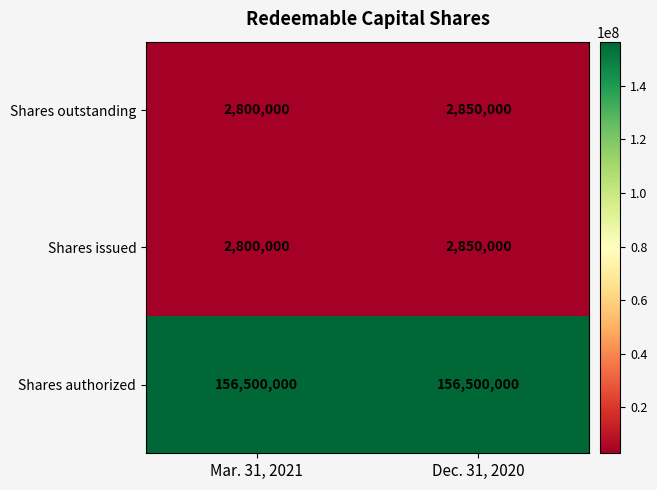

How many data points does each series have?

2